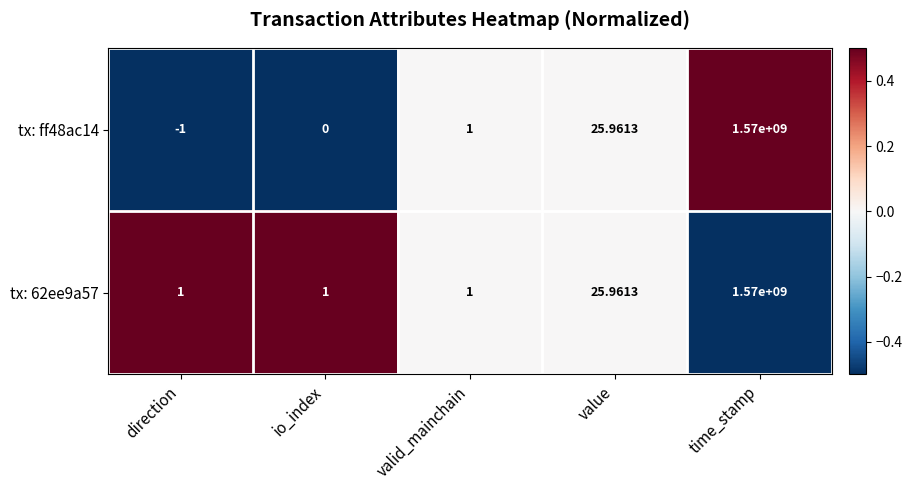

Which series has the widest spread of values?

tx: ff48ac14